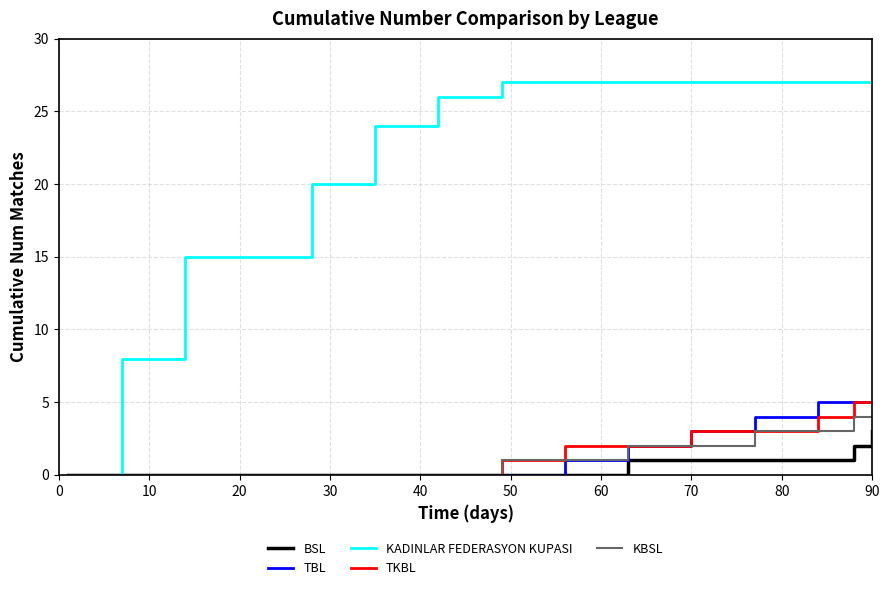

What is the greatest value displayed?

27